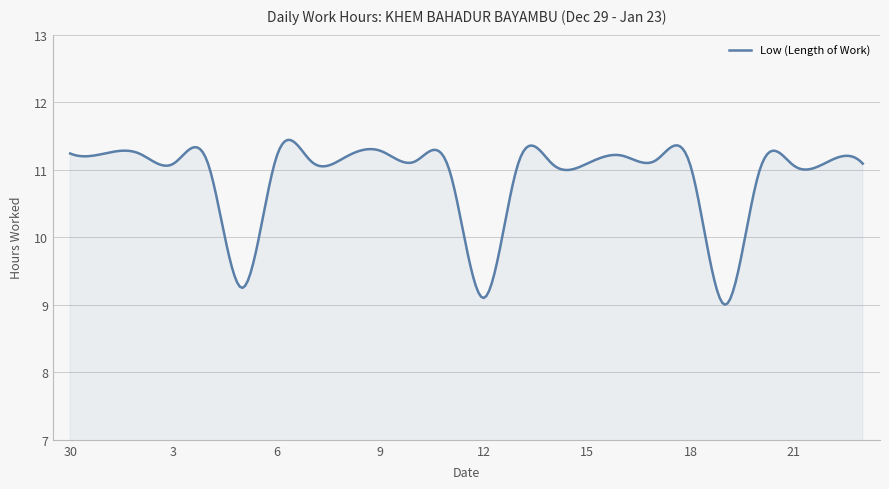

What is the minimum value shown in the chart?

9.0